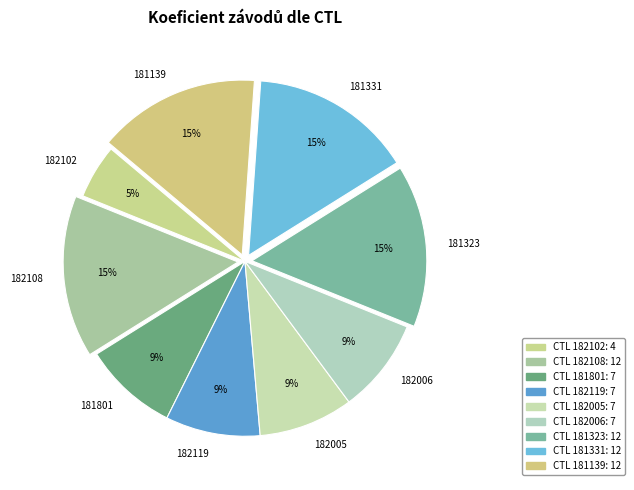

To the nearest percent, what is the average slice percentage?

11%